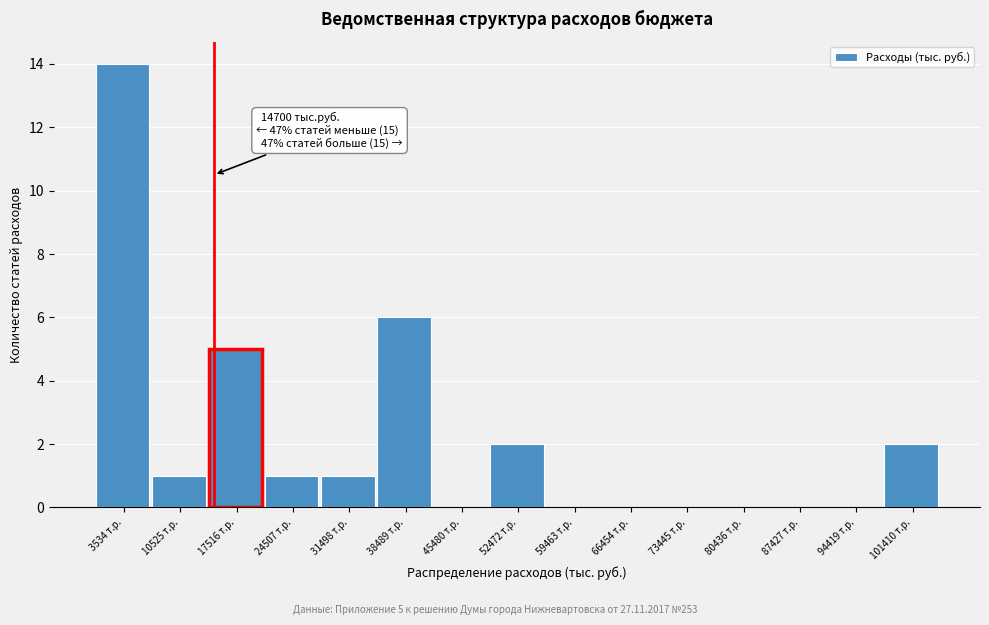

Which range on the x-axis has the tallest bar?

0 to 7000